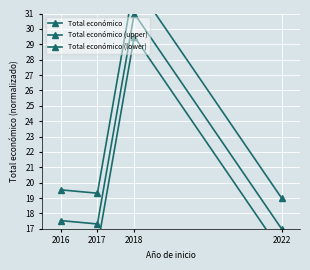

In Total económico, how many points are higher than both neighbors (excluding endpoints)?

1